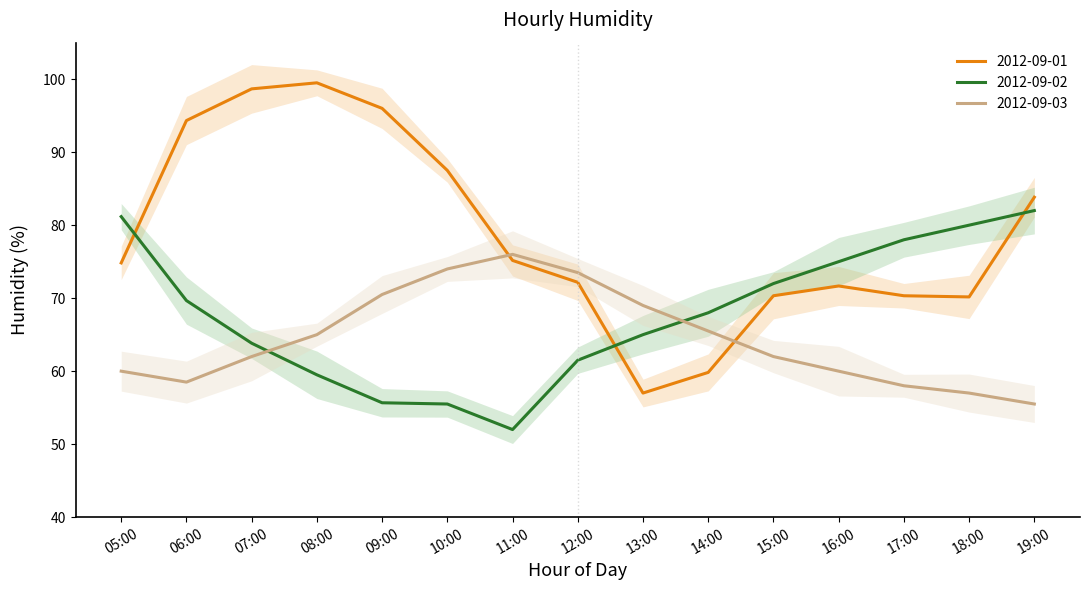

List the series in order of their overall mean, highest first.

2012-09-01, 2012-09-02, 2012-09-03